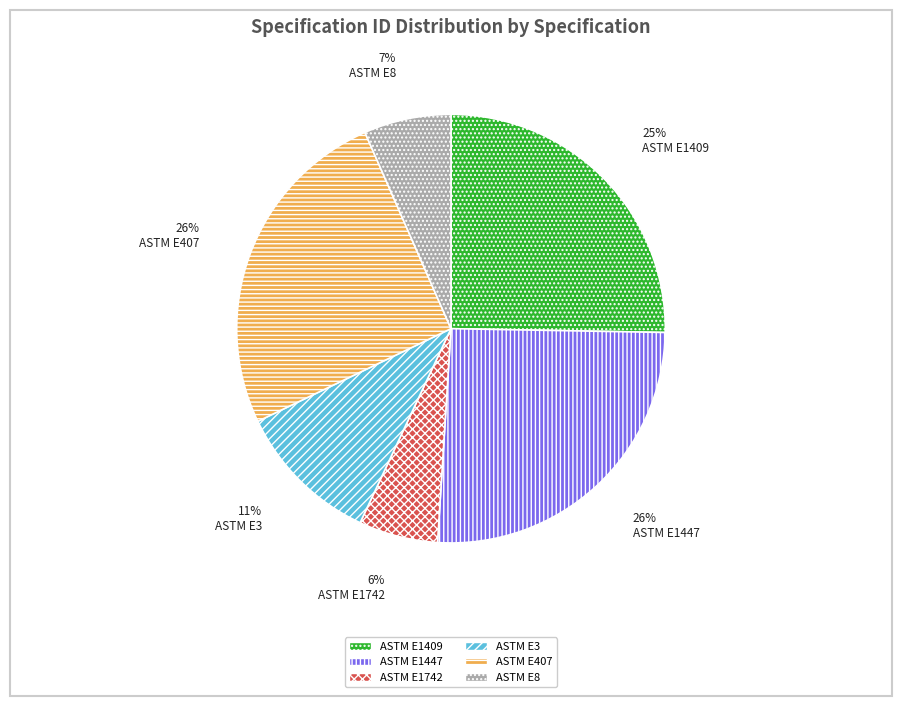

What is the smallest slice in the pie chart?

ASTM E1742